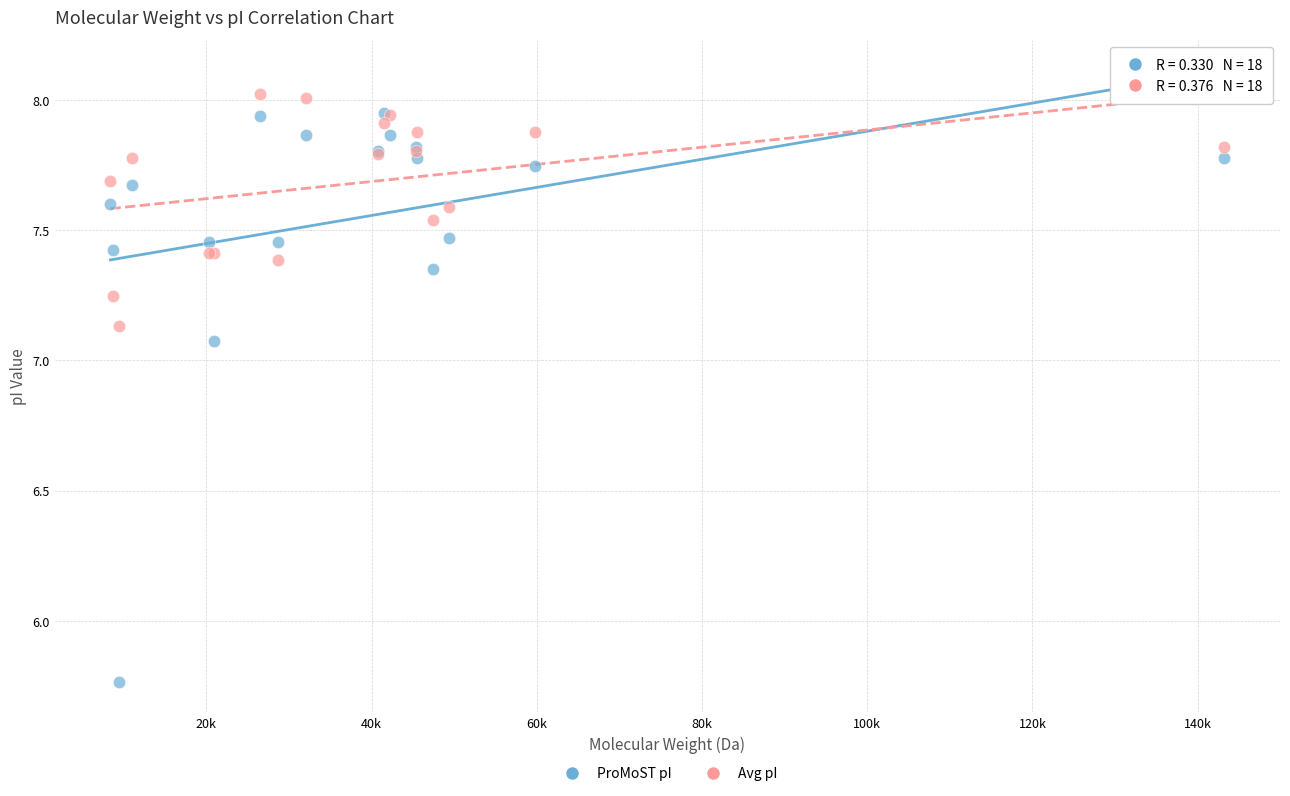

What are all the series names shown in the legend?

ProMoST pI, Avg pI